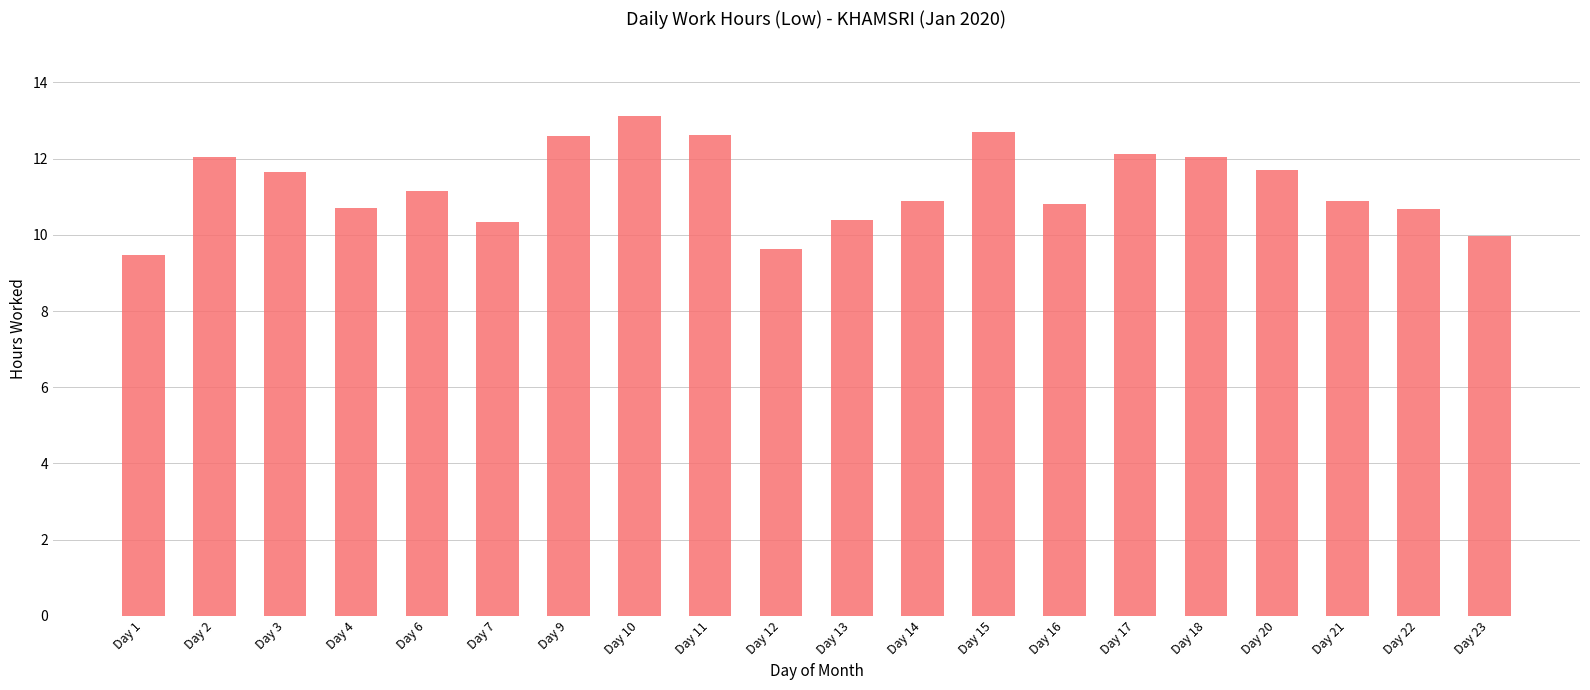

What is the greatest value displayed?

13.1